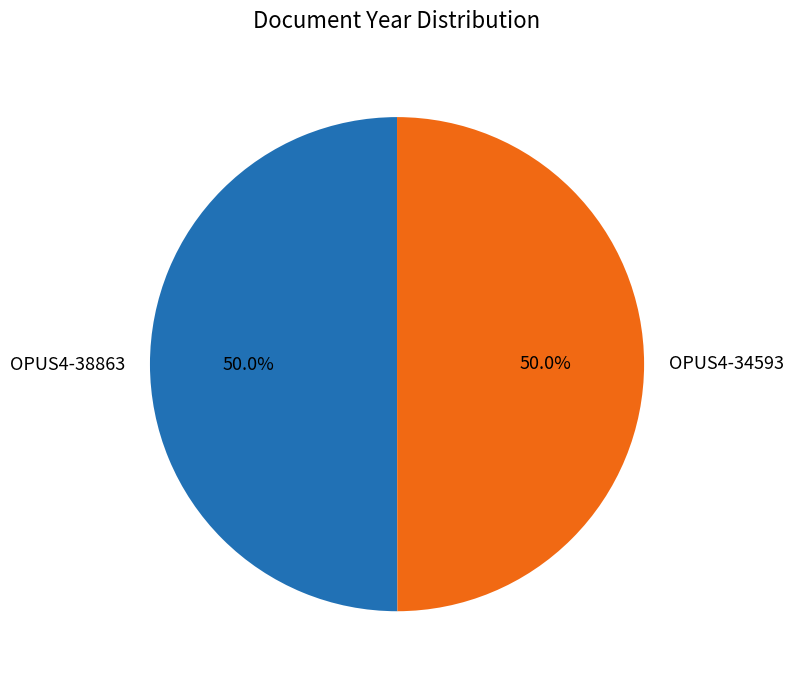

Approximately how many times larger is the value at OPUS4-38863 compared to OPUS4-34593?

1.0